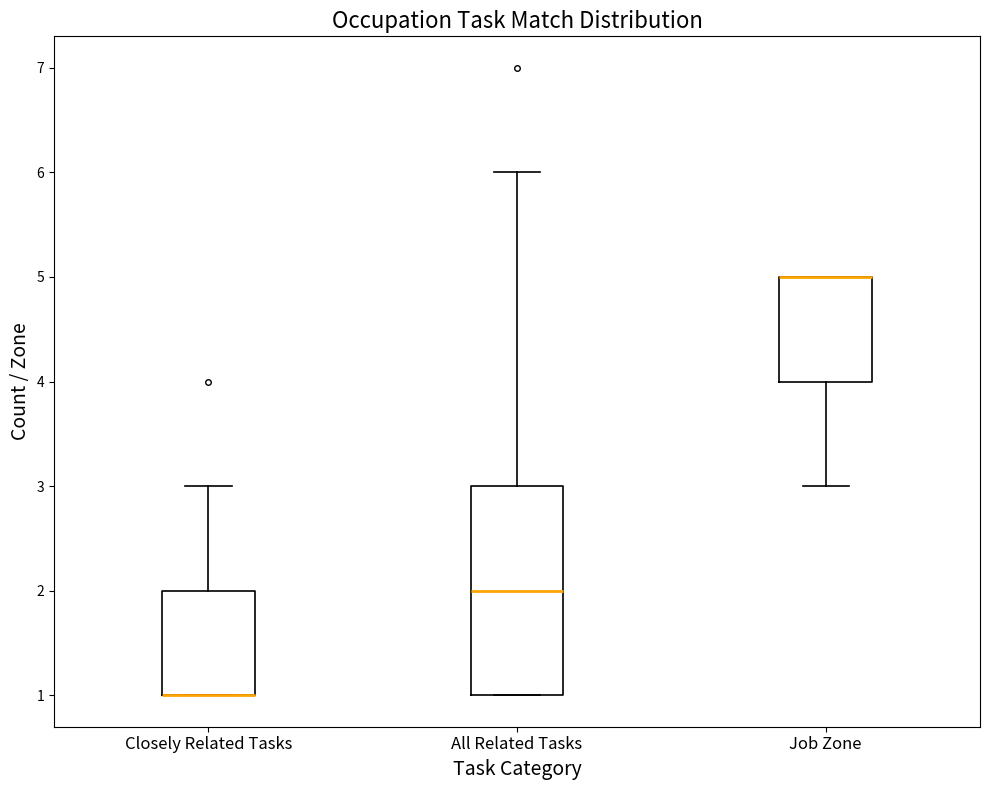

Reading left to right, transcribe this box plot: for each box, give where its median line is, the range the box spans, and where its two whiskers end, as read against the y-axis. The values are not printed on the chart, so give them approximately, as read against the axis.

Closely Related Tasks: median 1 (drawn on the box's lower edge), box 1 to 2, whiskers 1 to 3
All Related Tasks: median 2, box 1 to 3, whiskers 1 to 6
Job Zone: median 5 (drawn on the box's upper edge), box 4 to 5, whiskers 3 to 5